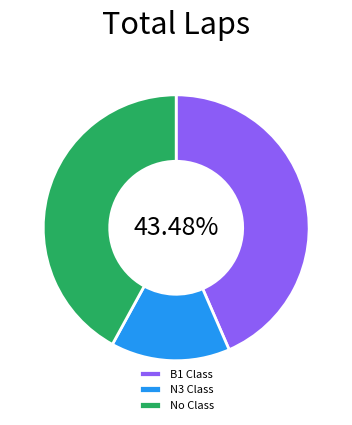

Approximately how many times larger is the value at B1 Class compared to No Class?

1.0